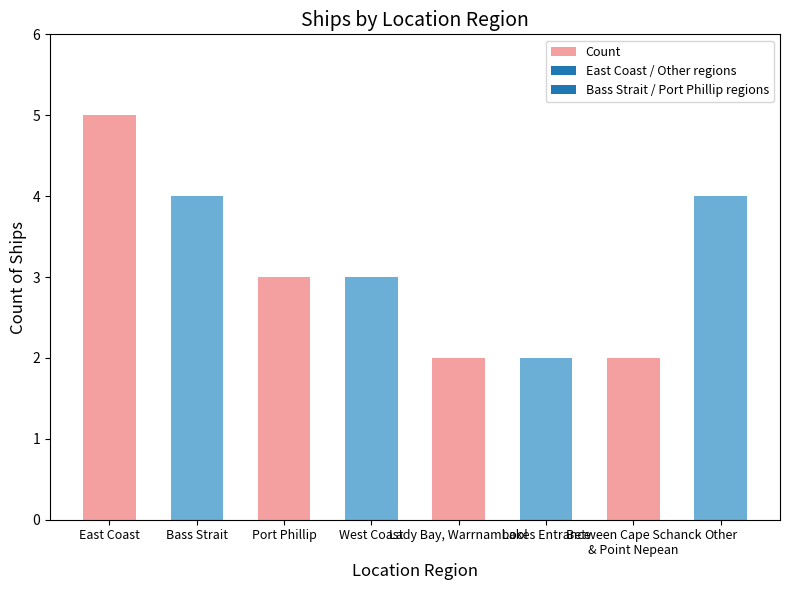

Are the bars grouped side by side (vs. stacked)?

No